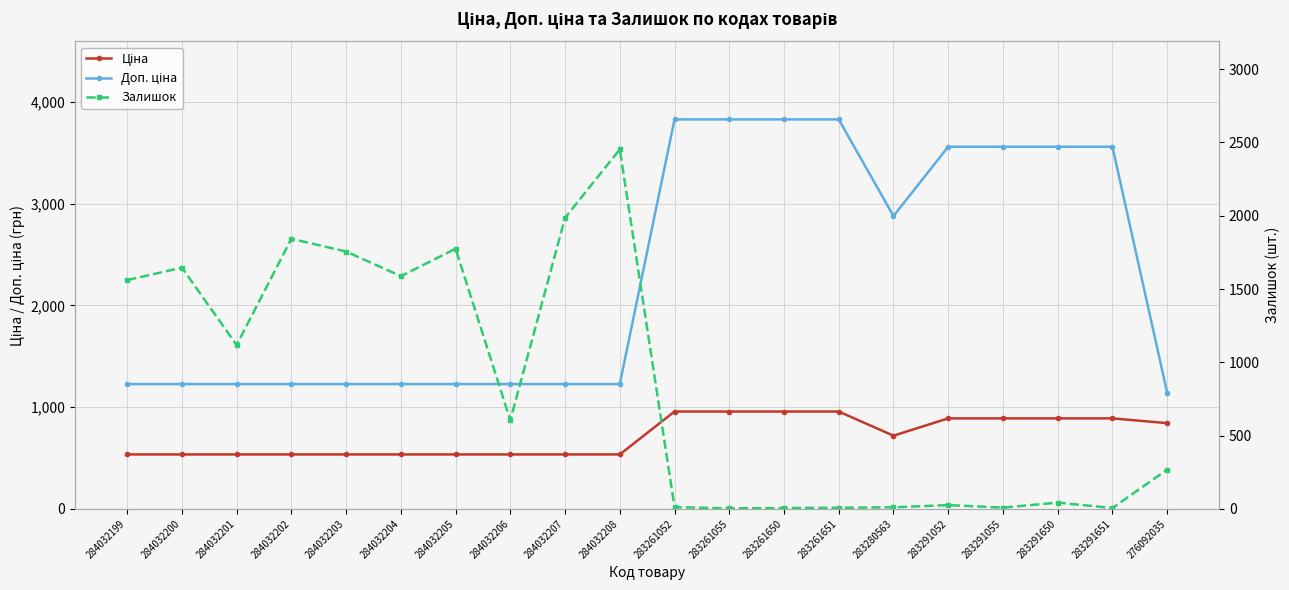

At which label does Залишок first exceed 605?

284032199